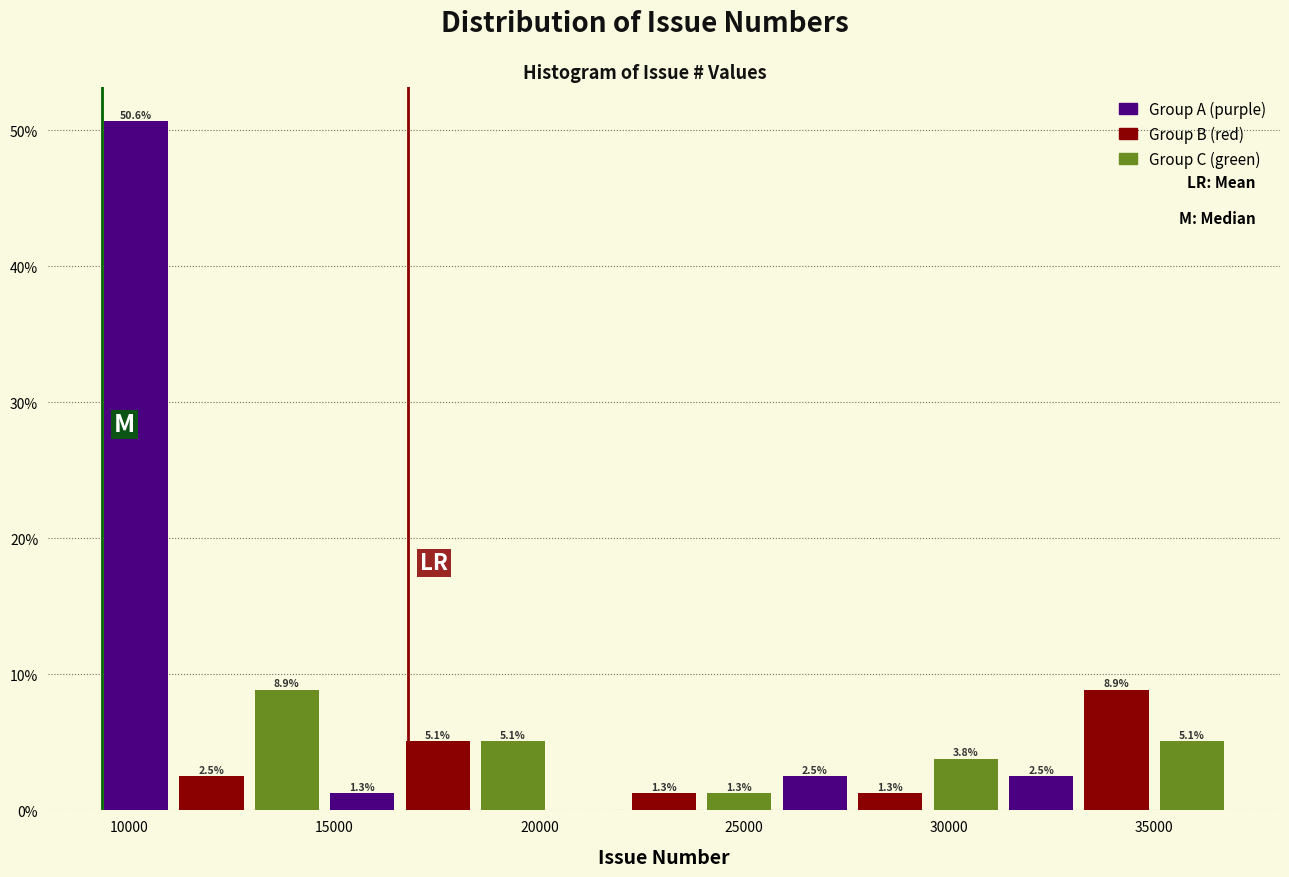

Read against the x-axis, roughly where is the centre of the tallest bar?

10000